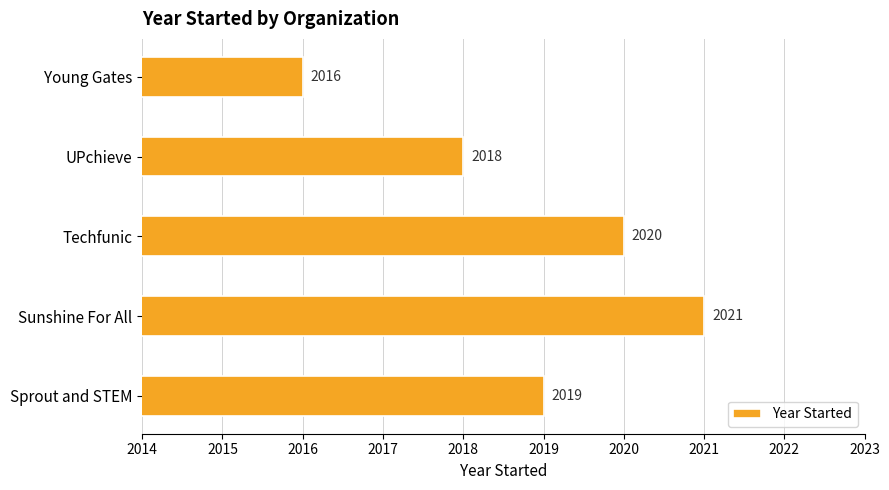

List the labels in order of value, largest first.

Sunshine For All, Techfunic, Sprout and STEM, UPchieve, Young Gates